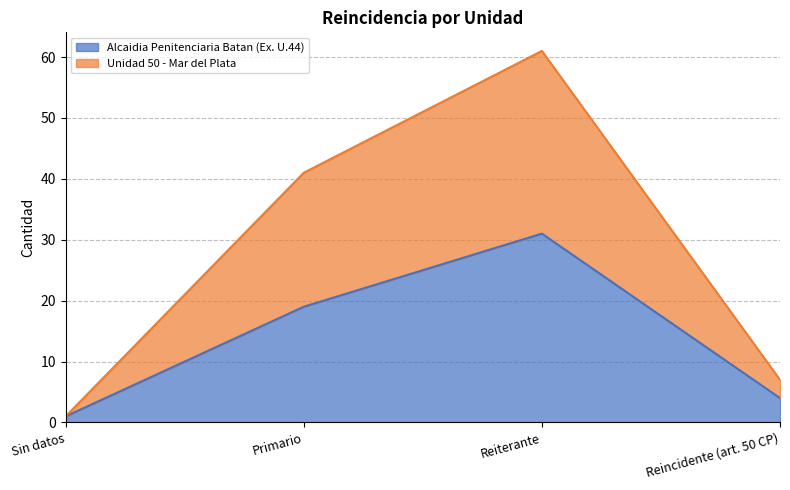

What is the label of the 1st point from the right?

Reincidente (art. 50 CP)